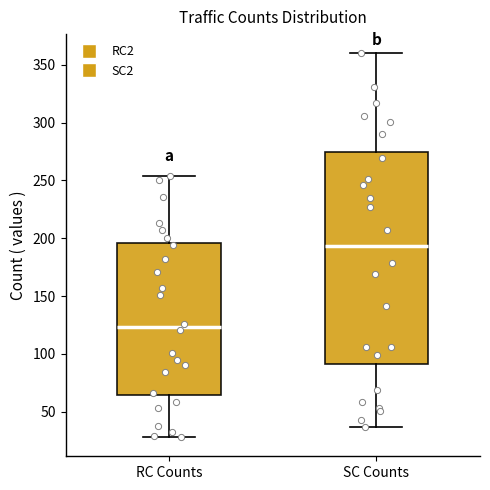

Which box's median line is the highest?

SC Counts